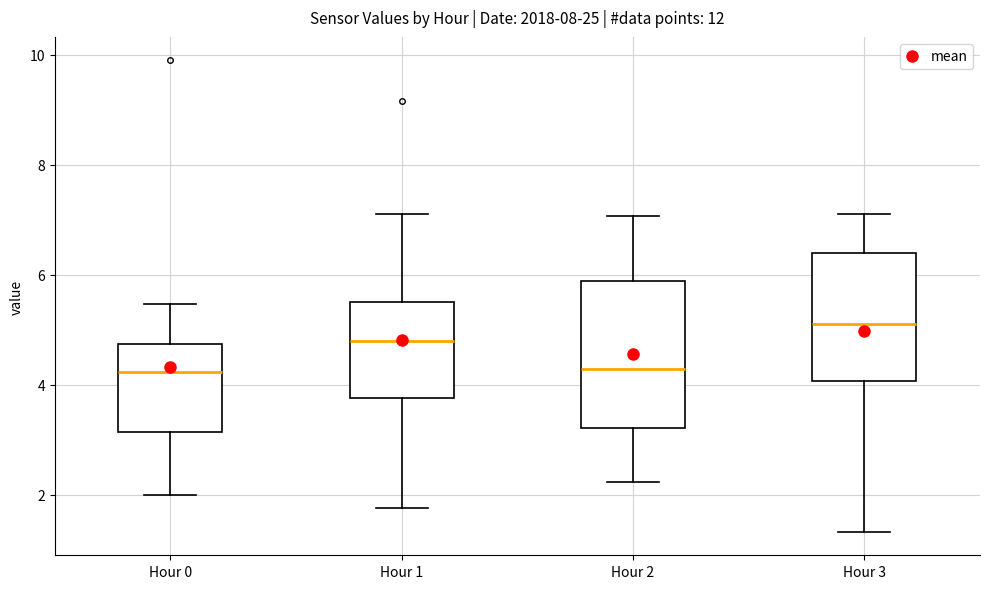

Reading left to right, read every box against the y-axis: the position of its median line, the range the box covers, and the ends of its whiskers. The values are not printed on the chart, so give them approximately, as read against the axis.

Hour 0: median 4.2, box 3.2 to 4.8, whiskers 2.0 to 5.4
Hour 1: median 4.8, box 3.8 to 5.6, whiskers 1.8 to 7.2
Hour 2: median 4.2, box 3.2 to 5.8, whiskers 2.2 to 7.0
Hour 3: median 5.2, box 4.0 to 6.4, whiskers 1.4 to 7.2